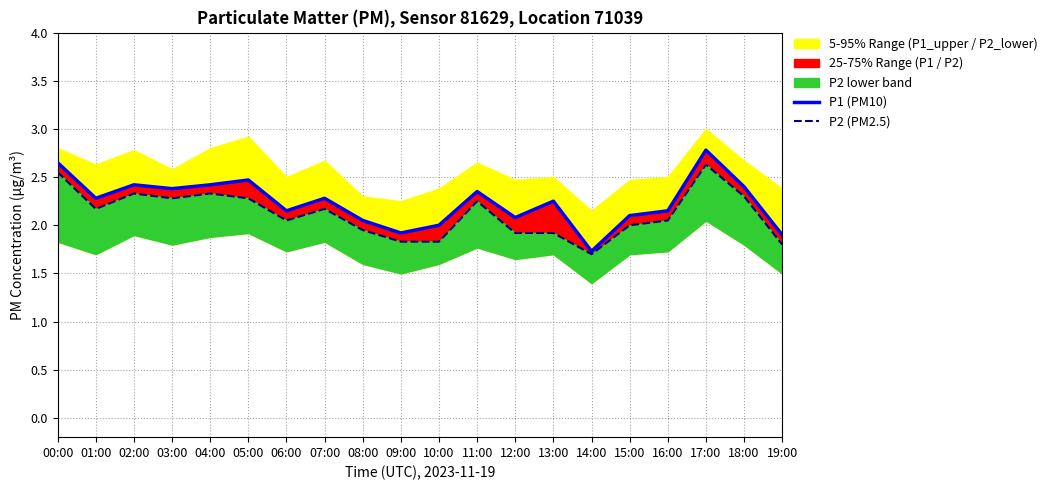

Does the chart display data point markers on the line(s)?

No